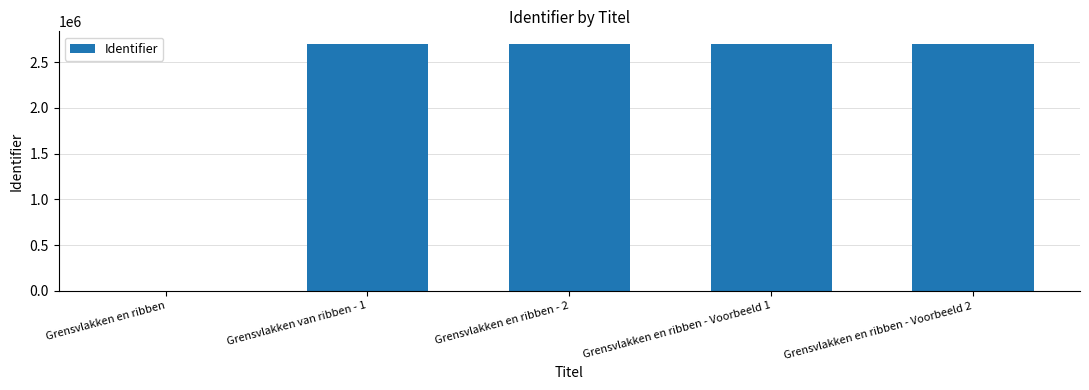

True or false: the data shows -1374439 at Grensvlakken en ribben.

False